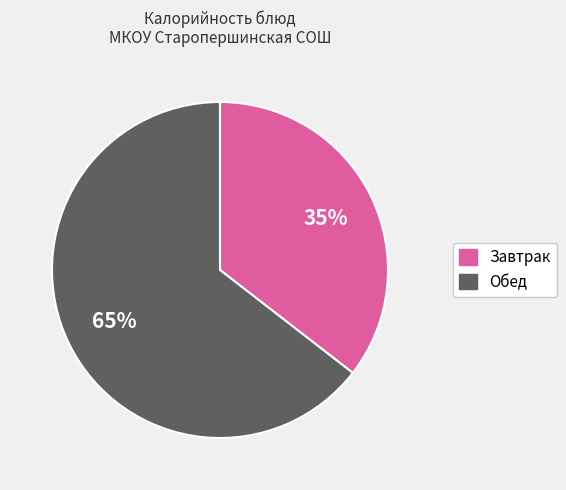

Does any single category account for the majority?

Yes